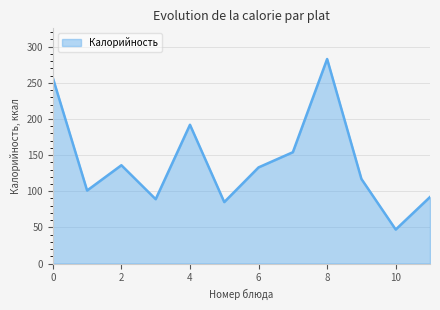

What is the maximum value shown in the chart?

283